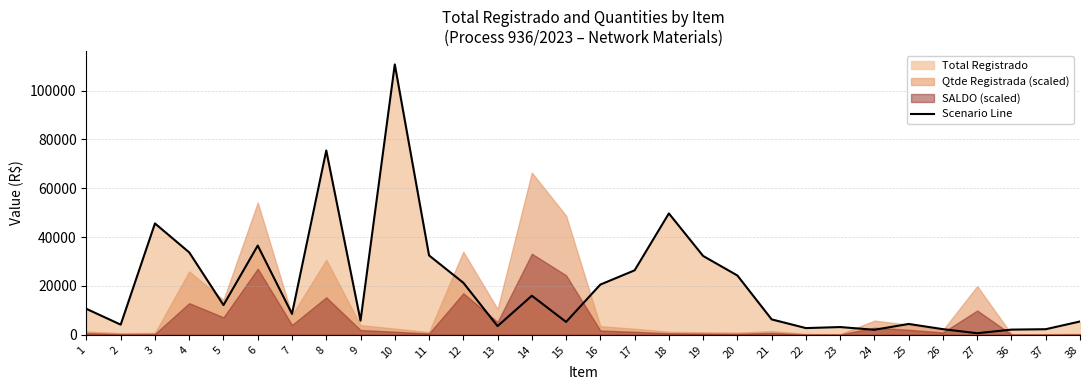

What is the minimum value shown in the chart?

652.8